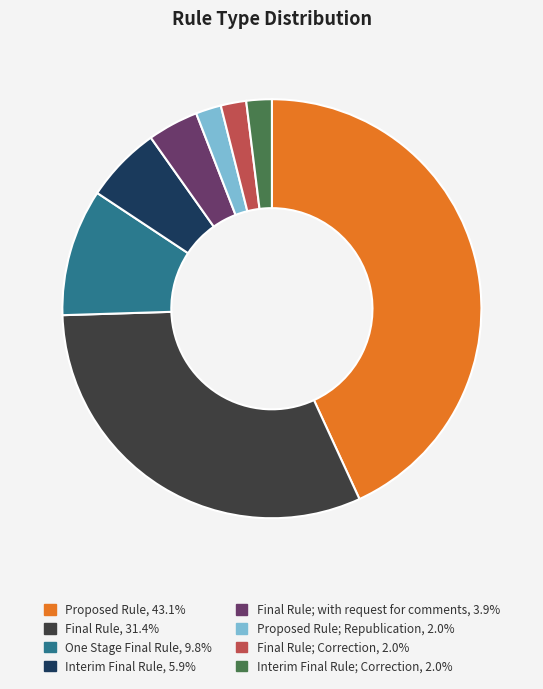

Does any single category account for the majority?

No